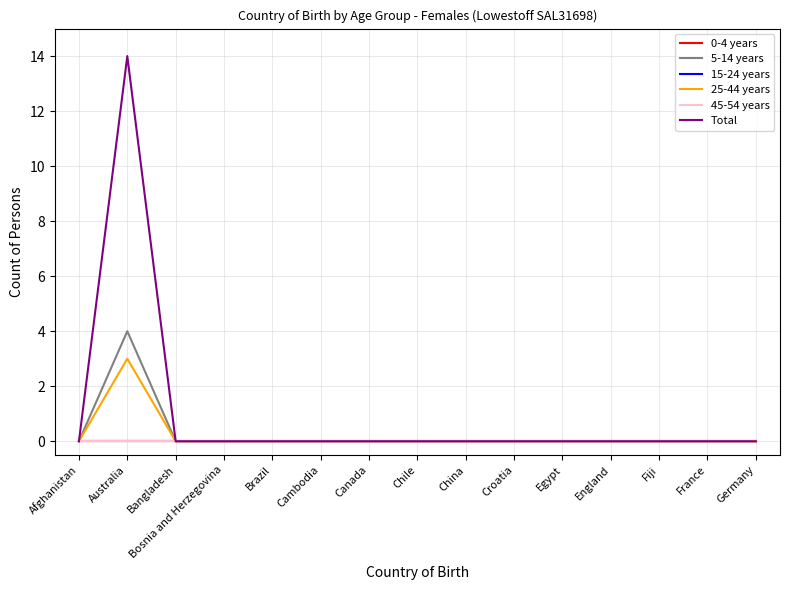

Where is 0-4 years nearest to the value 0?

Afghanistan